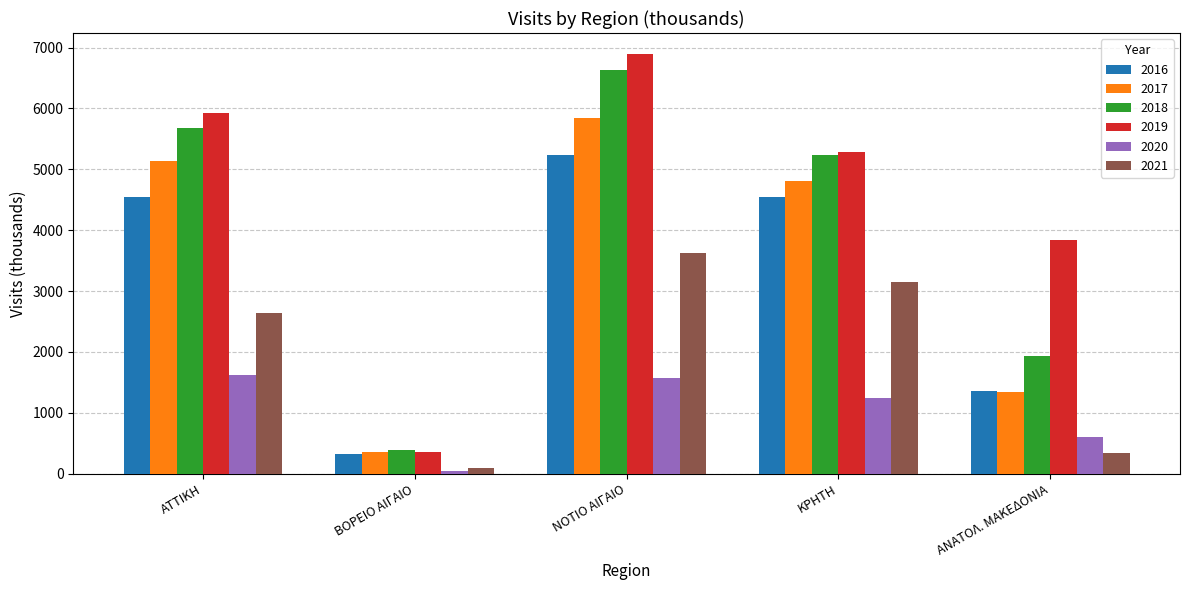

What is the spread (max minus min) of values at ΑΝΑΤΟΛ. ΜΑΚΕΔΟΝΙΑ?

3500.0